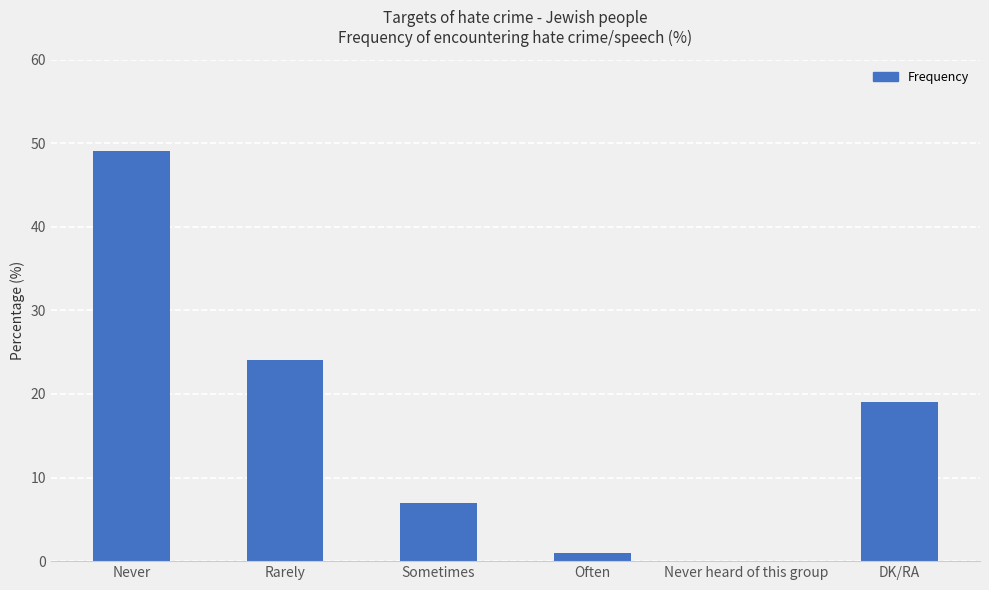

Which has a higher value, Never heard of this group or DK/RA?

DK/RA